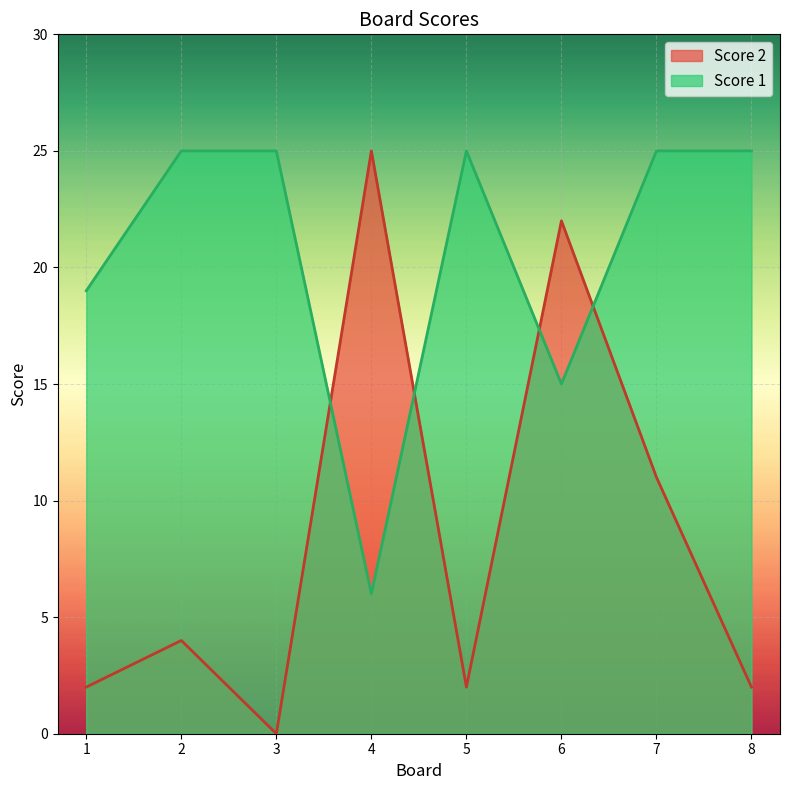

Between 6 and 7, which series saw the biggest shift?

Score 2